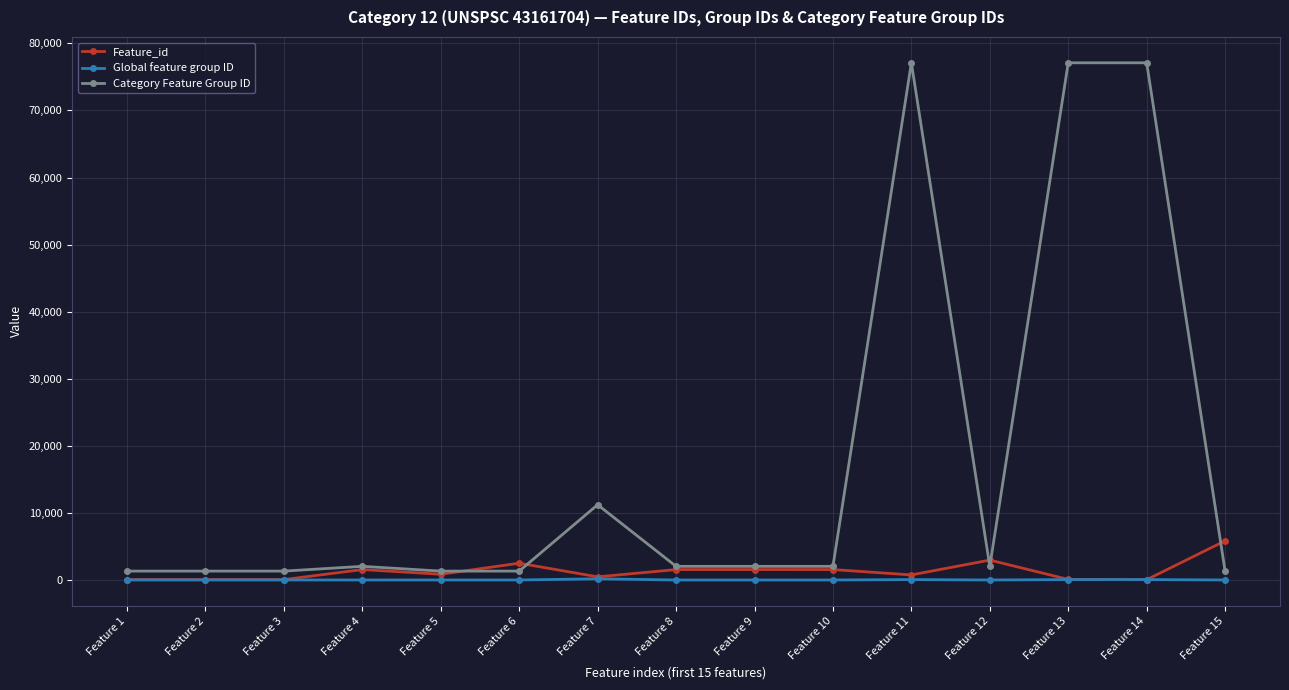

What value does the Global feature group ID series have at Feature 8, to the nearest 10?

10